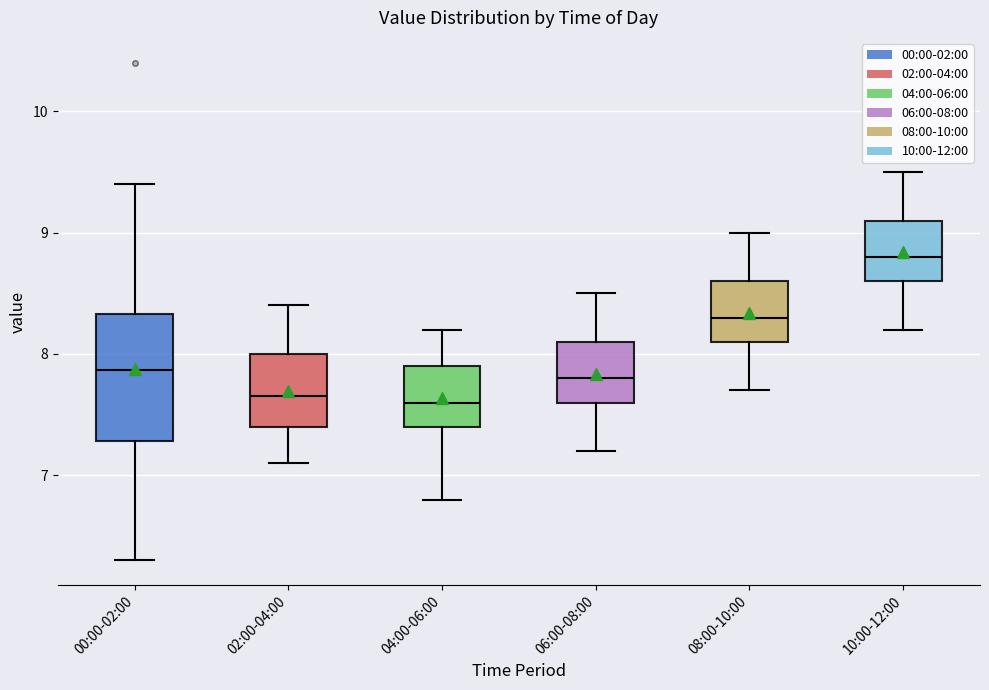

Comparing the boxes themselves (not the whiskers), which one is the tallest?

00:00-02:00